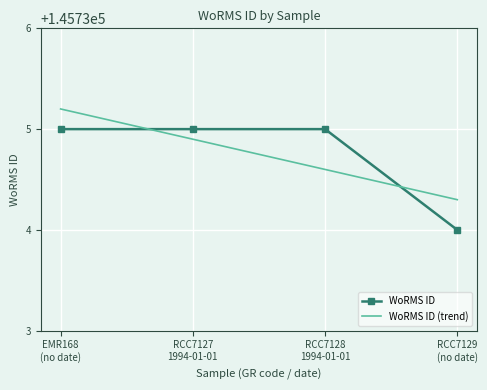

What is the lowest value of the WoRMS ID series?

145734